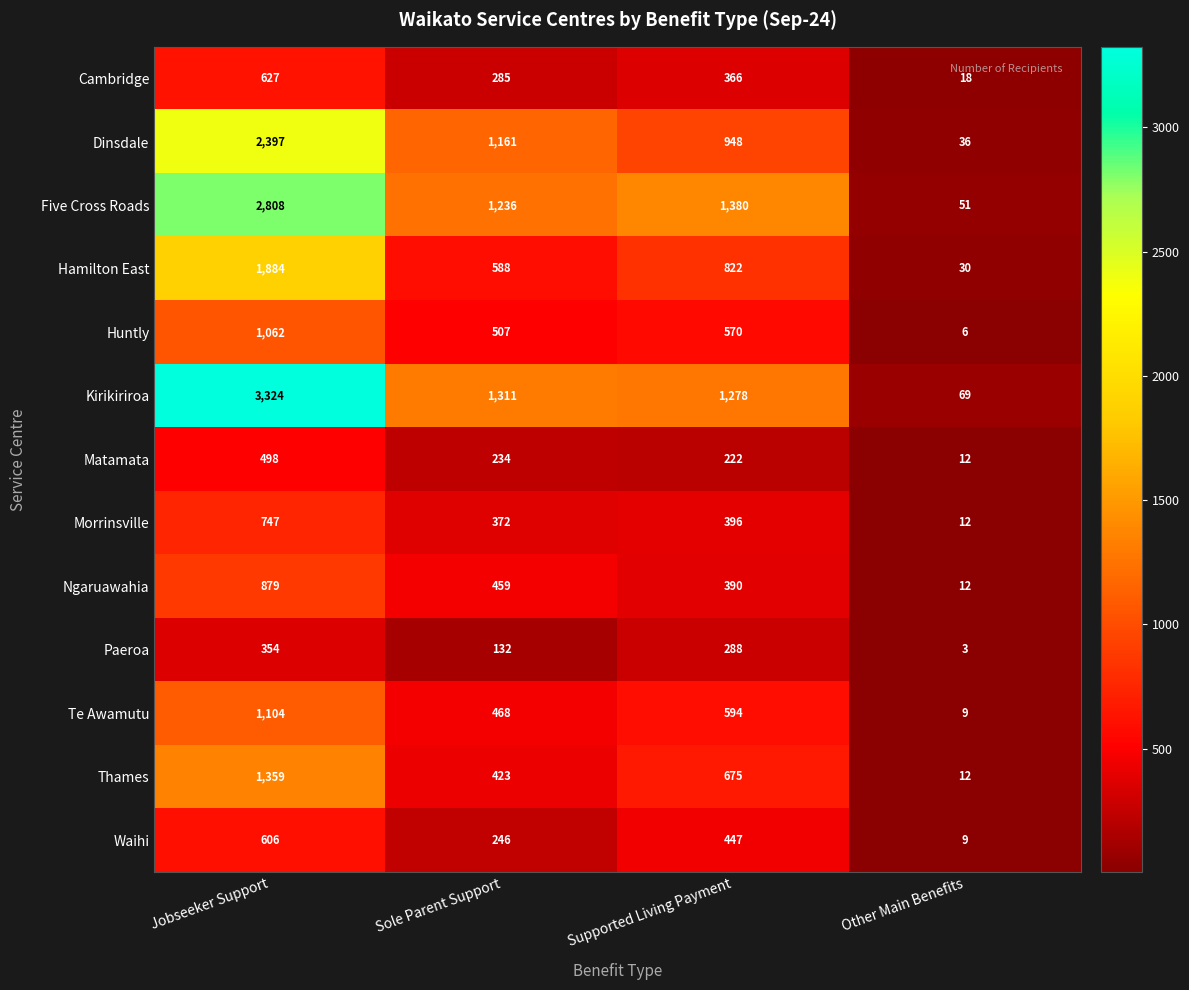

The value of Te Awamutu at Supported Living Payment is 594. True or false?

True